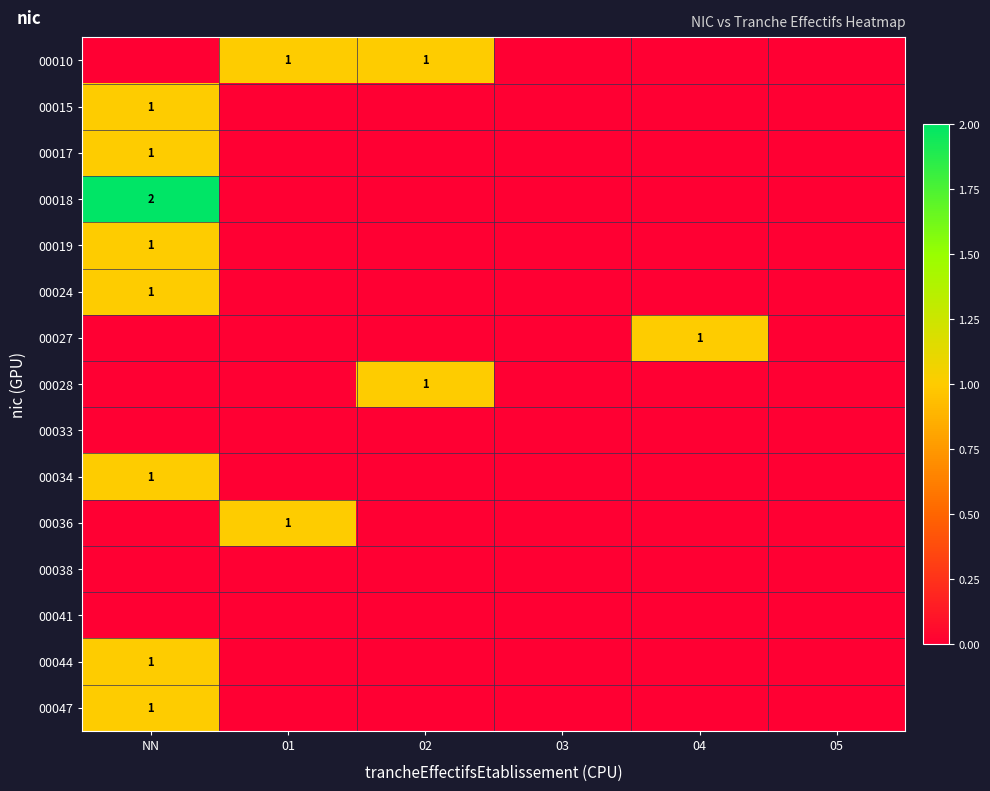

Is it true that 00047 equals 1 at NN?

True